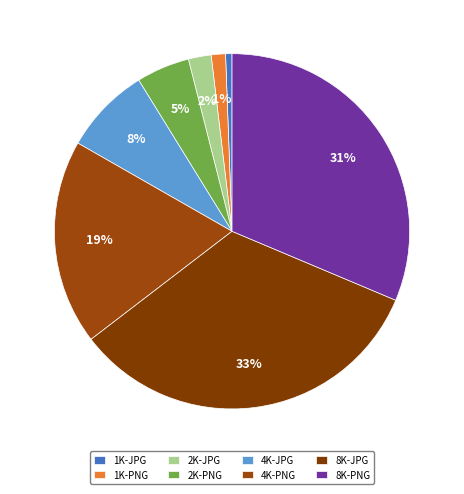

To the nearest percent, what percentage of the pie is 8K-JPG?

33%